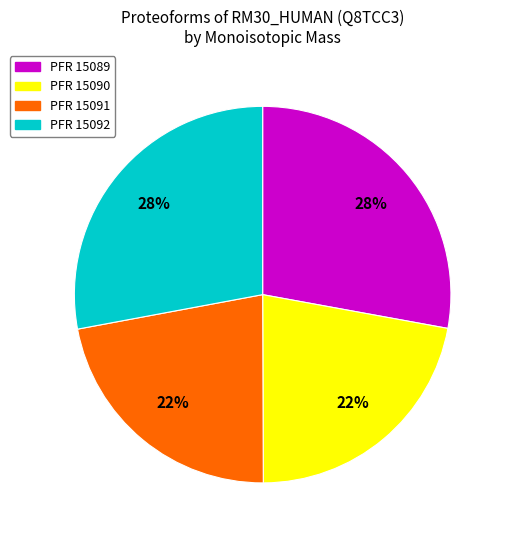

Is there any slice that represents more than half of the pie?

No